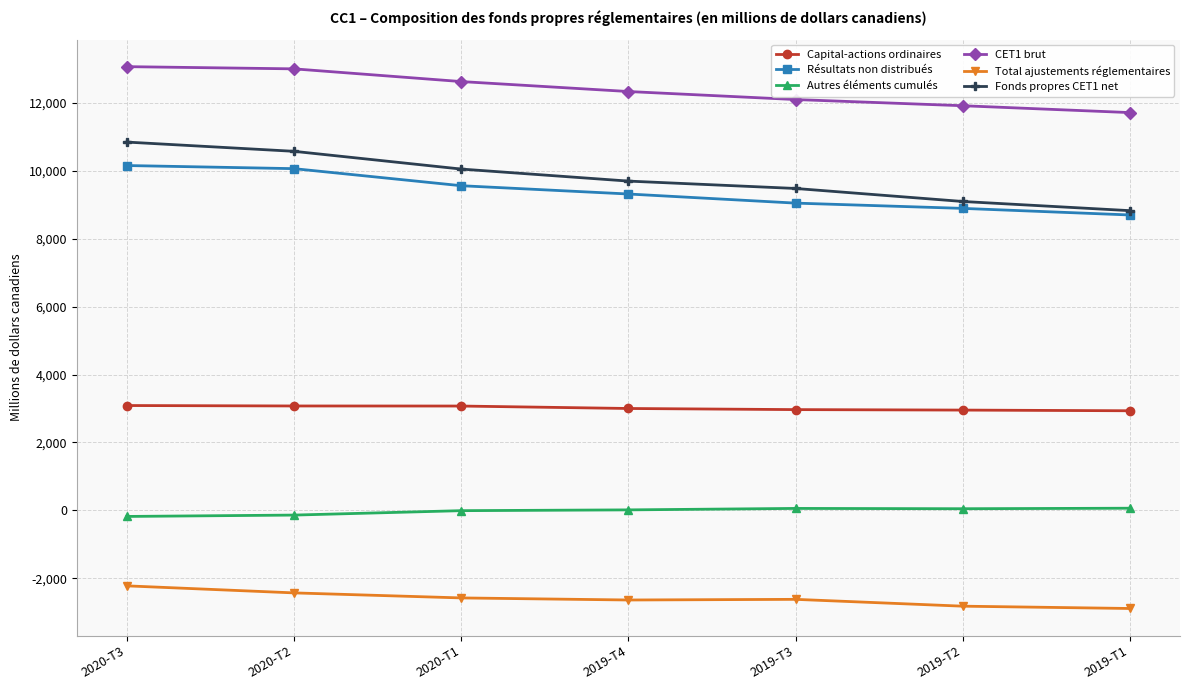

What is the difference between the maximum and minimum values in the Autres éléments cumulés series?

242